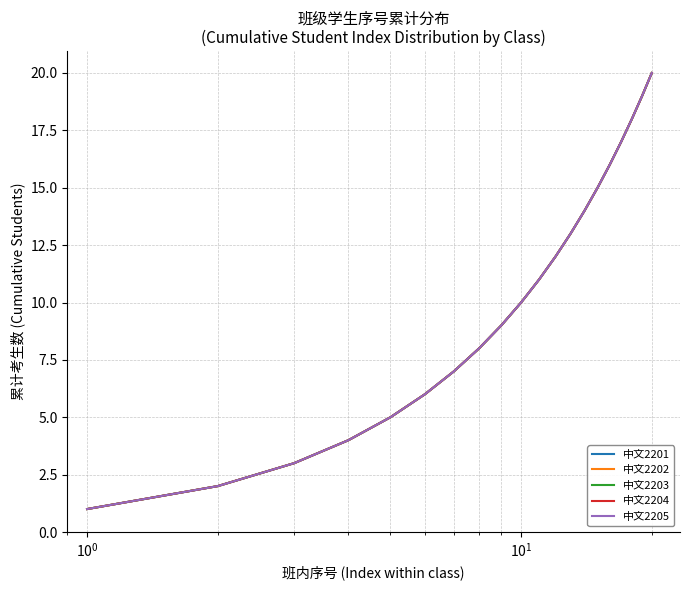

Is this an area chart (filled region under the line)?

No